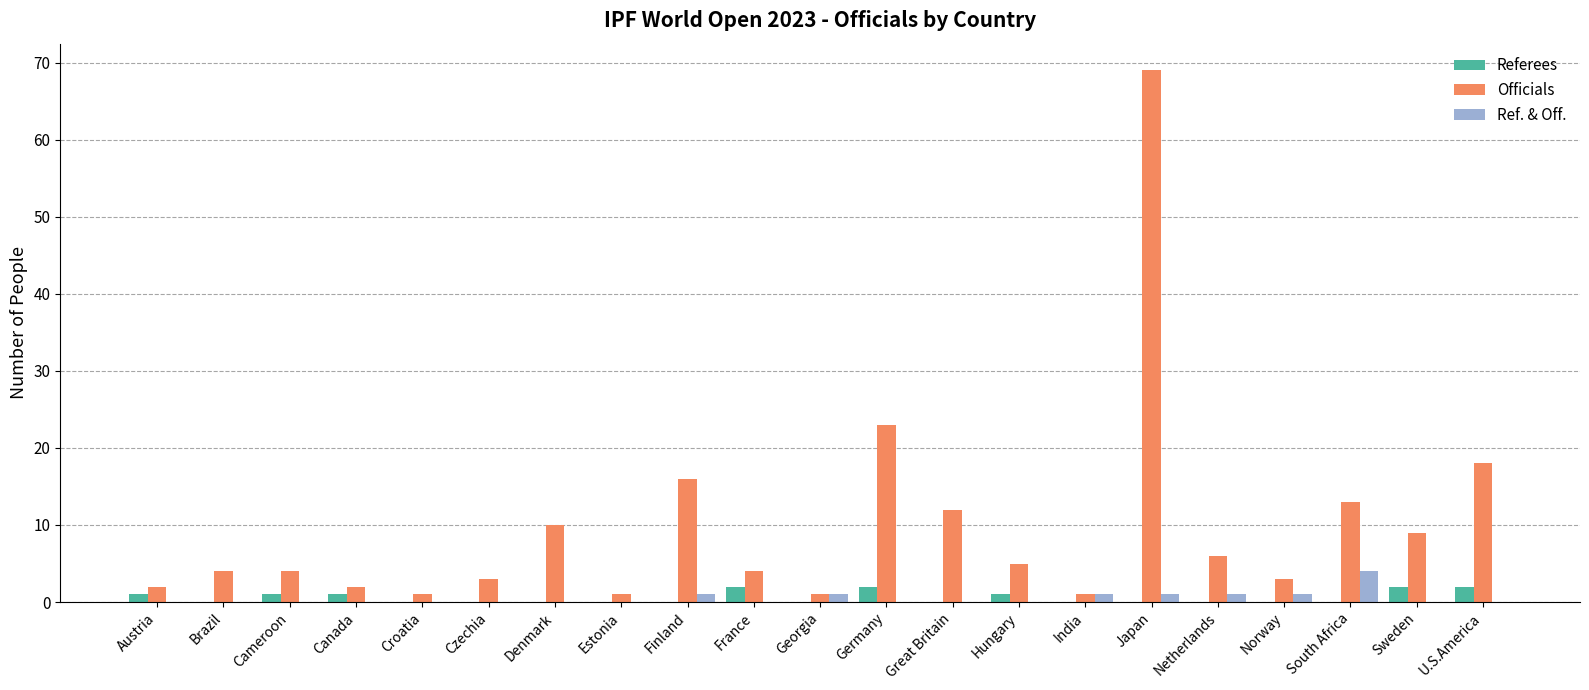

Which series has the widest spread of values?

Officials